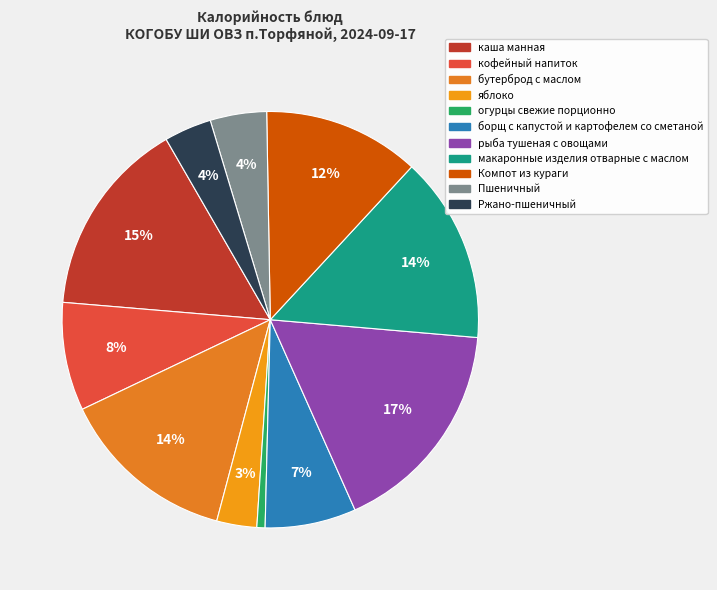

Which category has the biggest portion of the pie?

рыба тушеная с овощами